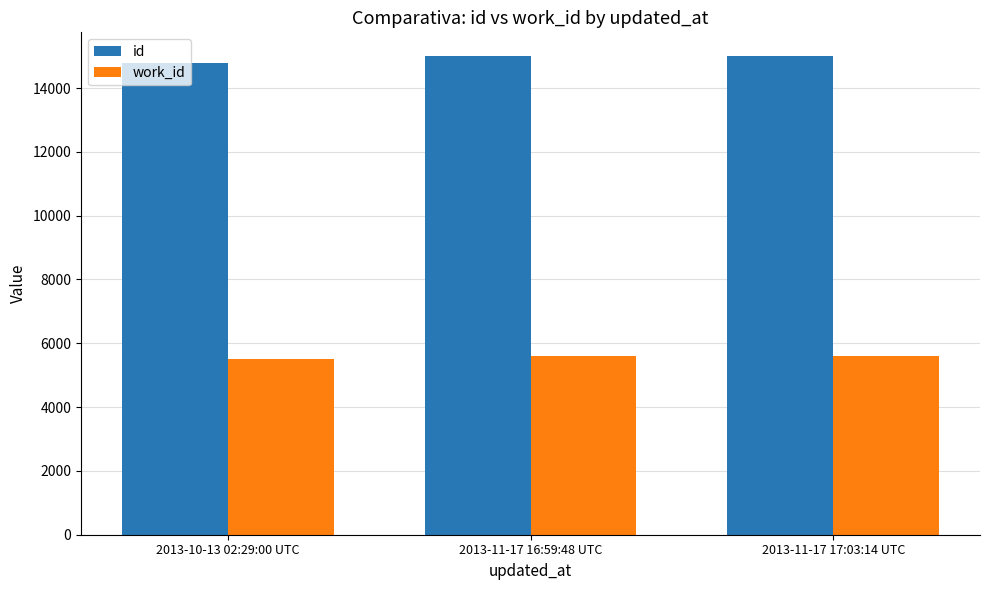

At 2013-11-17 17:03:14 UTC, list the series in order from largest to smallest.

id, work_id